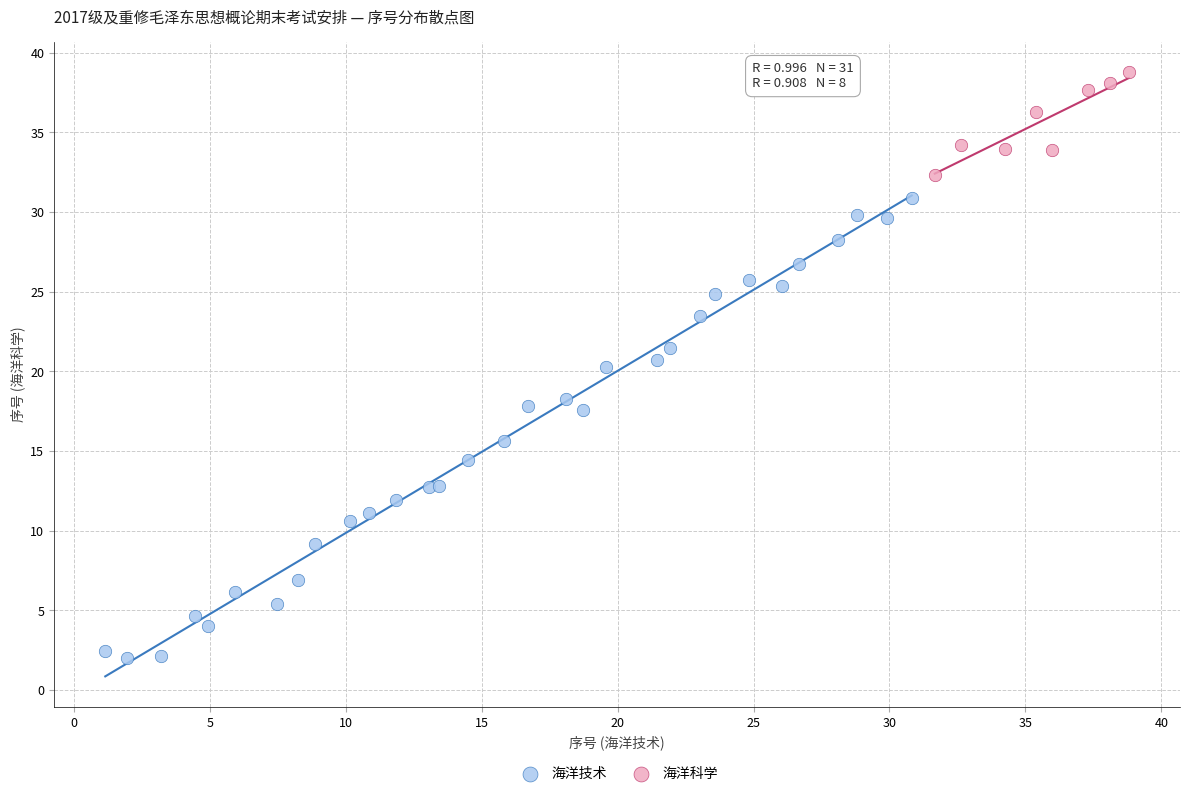

Which series contains the highest Y value?

海洋科学